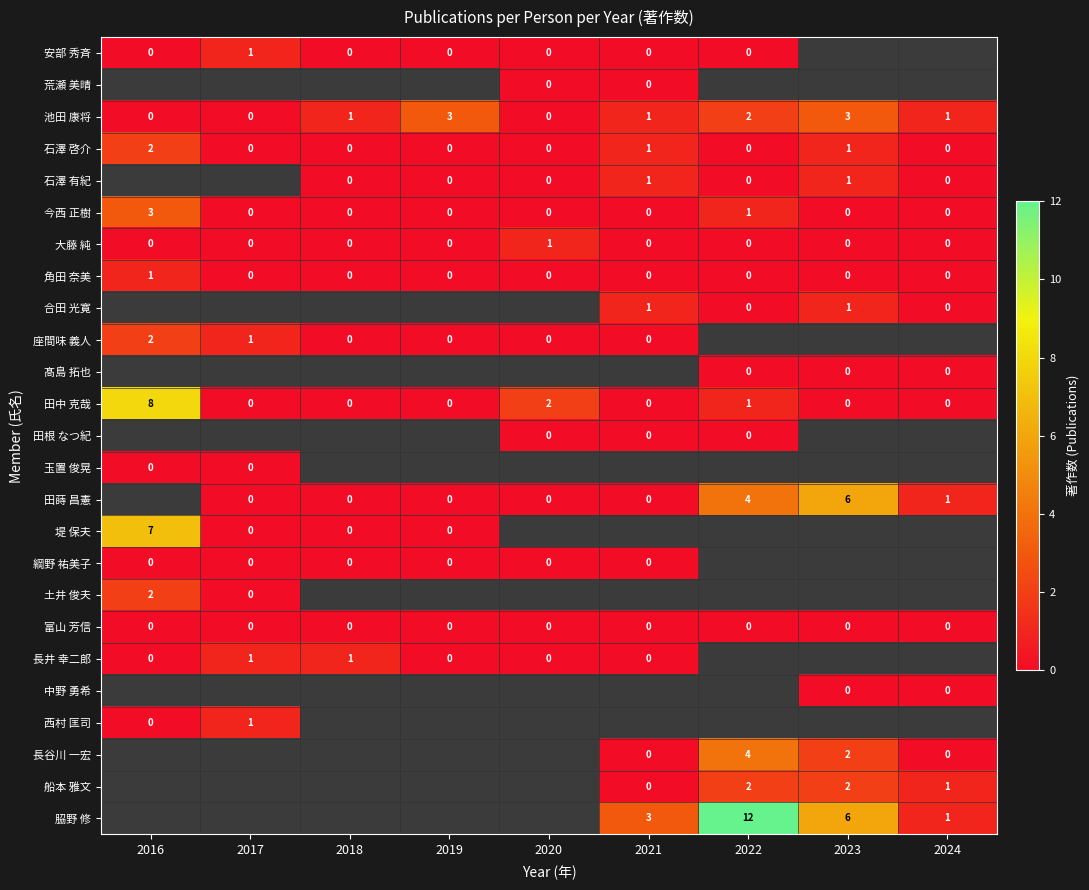

At which category does the chart reach its peak across all series?

2022